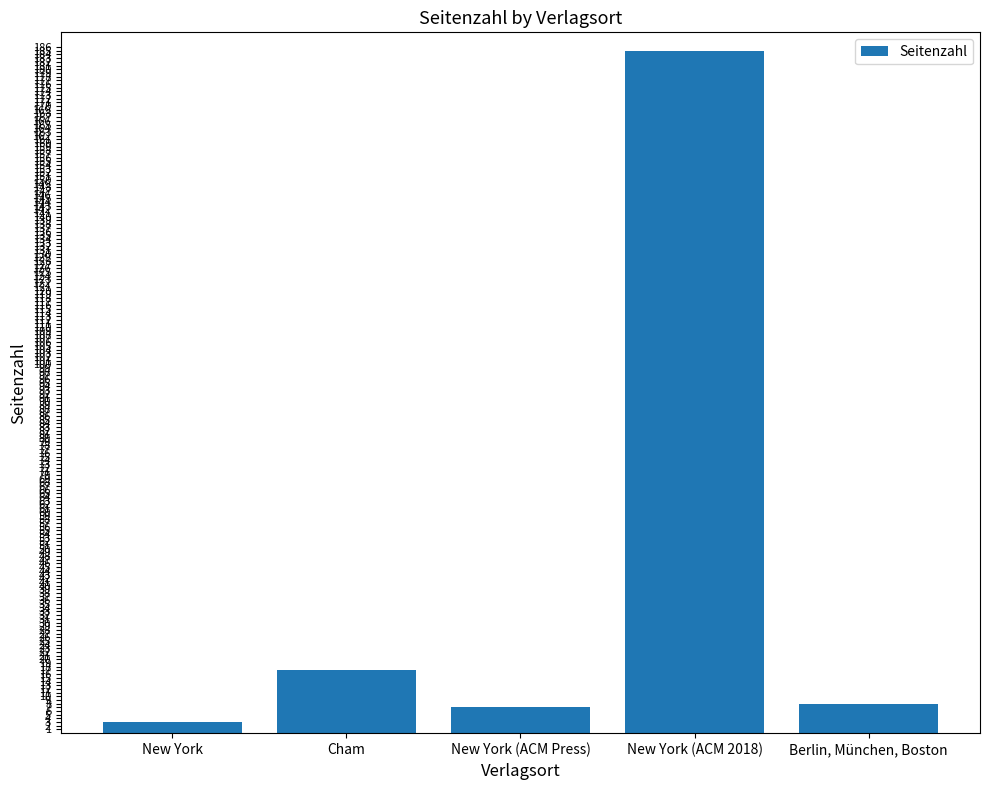

What is the maximum value shown in the chart?

185